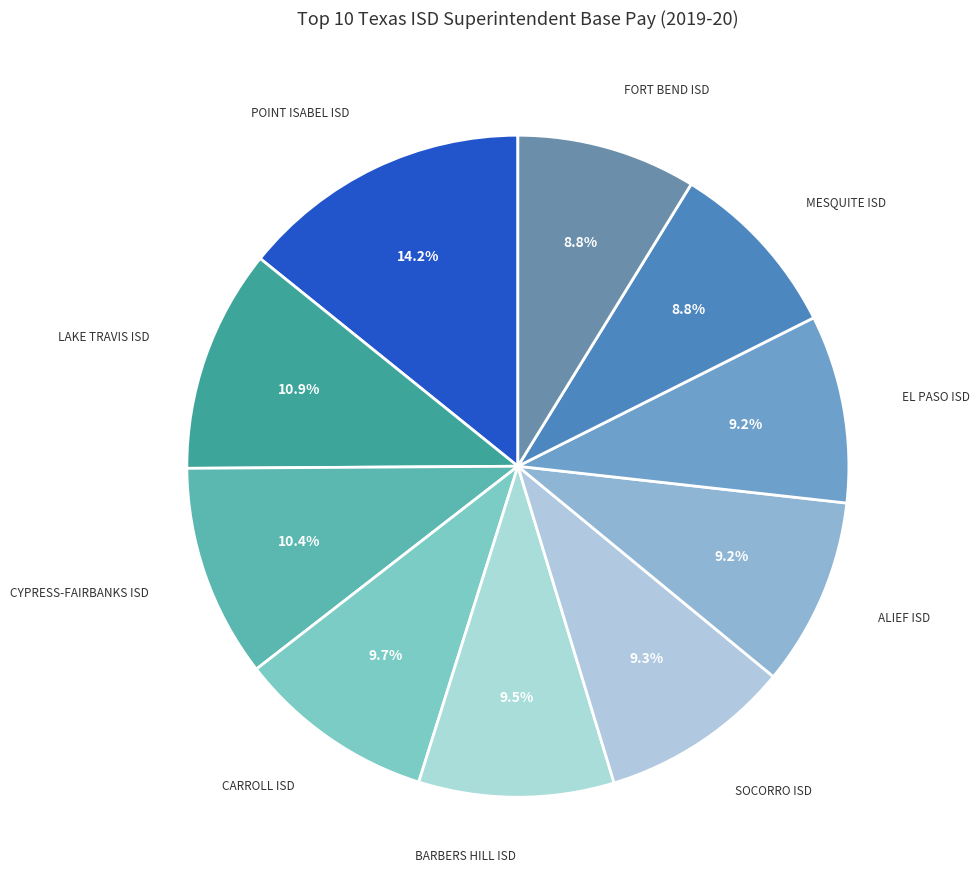

Count the number of slices in the pie.

10